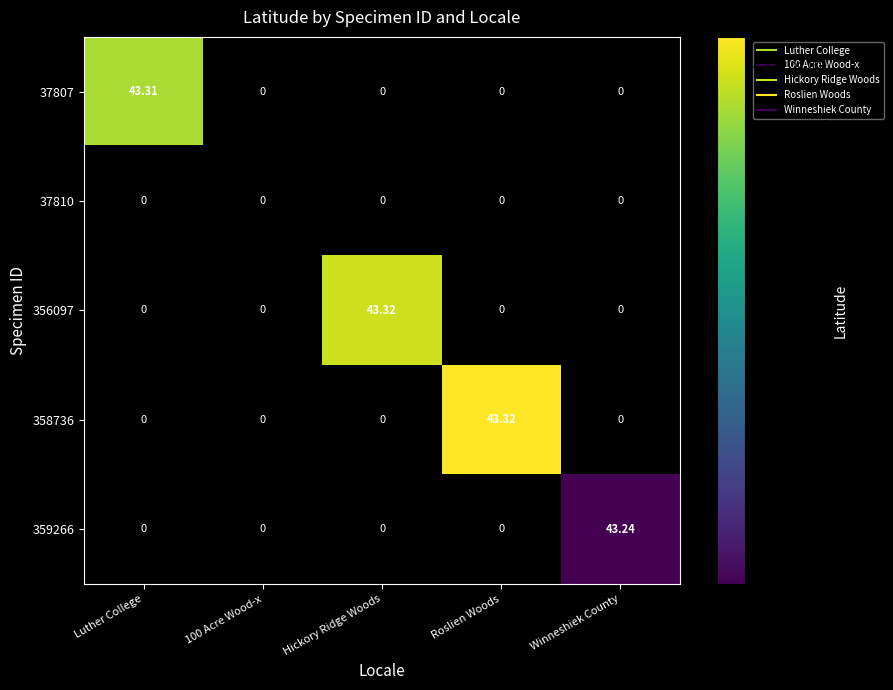

Is the value of 358736 at Roslien Woods greater than the value of 356097 at Roslien Woods?

Yes